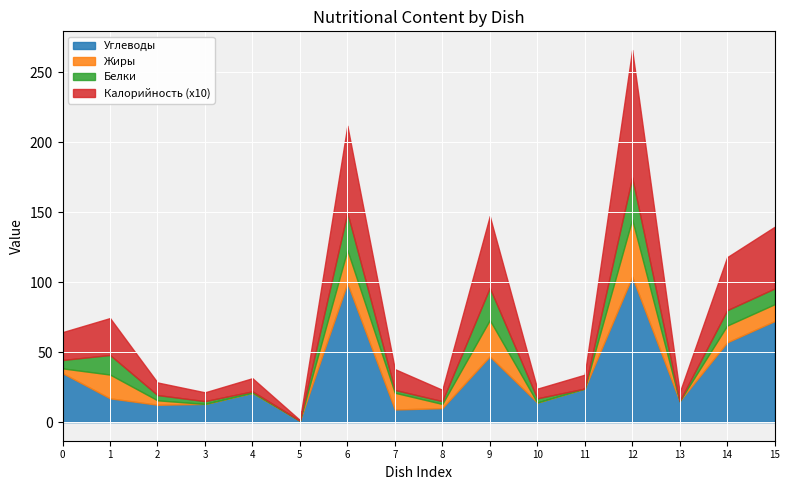

The value of Жиры at щи из капусты с картофелем is 4.6. True or false?

False